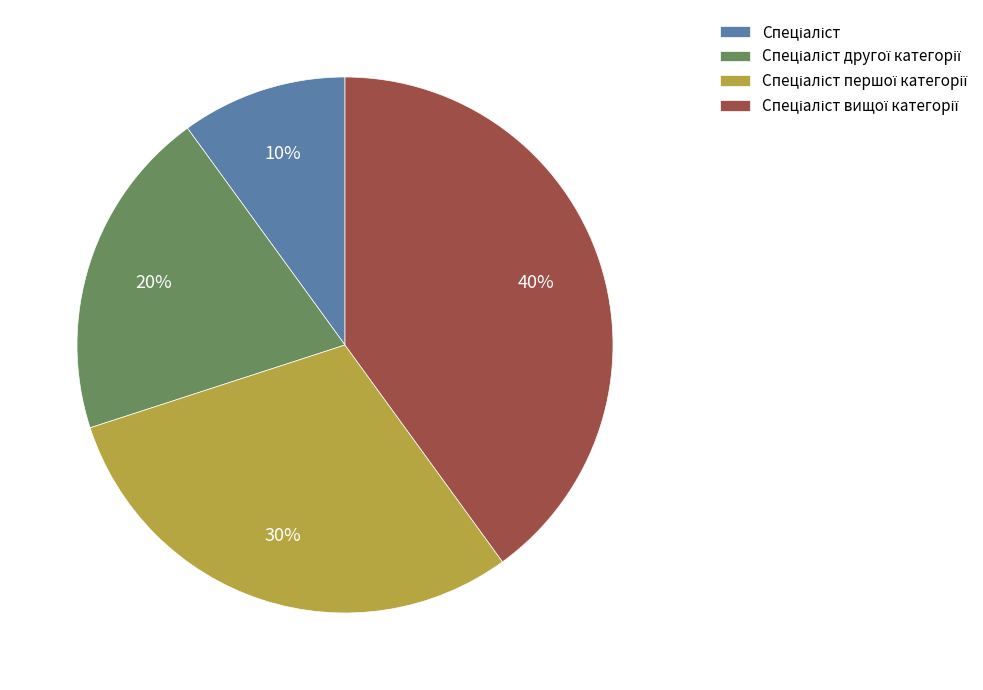

To the nearest percent, what is the average slice percentage?

25%